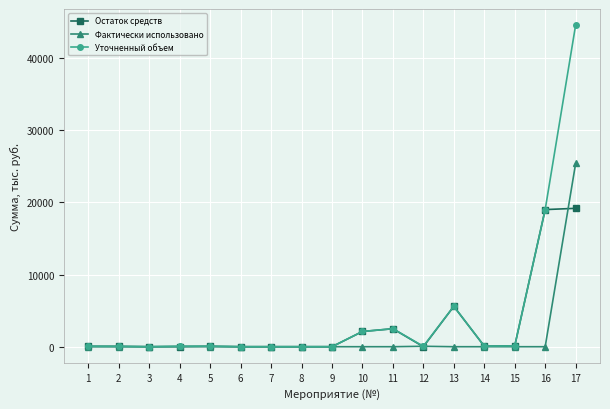

Rank the series by their maximum value, from highest to lowest.

Уточненный объем, Фактически использовано, Остаток средств